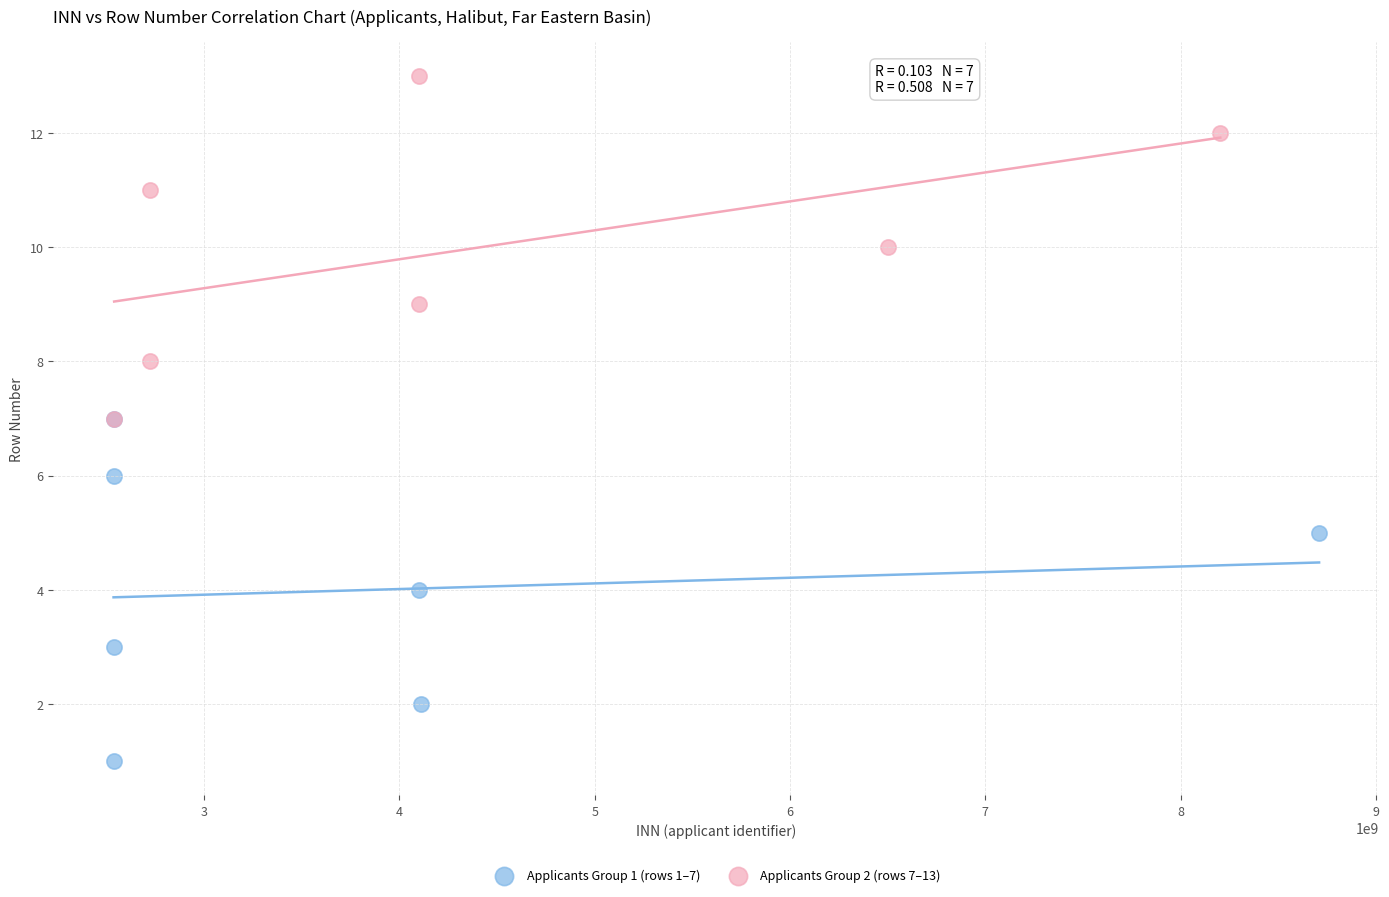

What are all the series names shown in the legend?

Applicants Group 1 (rows 1–7), Applicants Group 2 (rows 7–13)